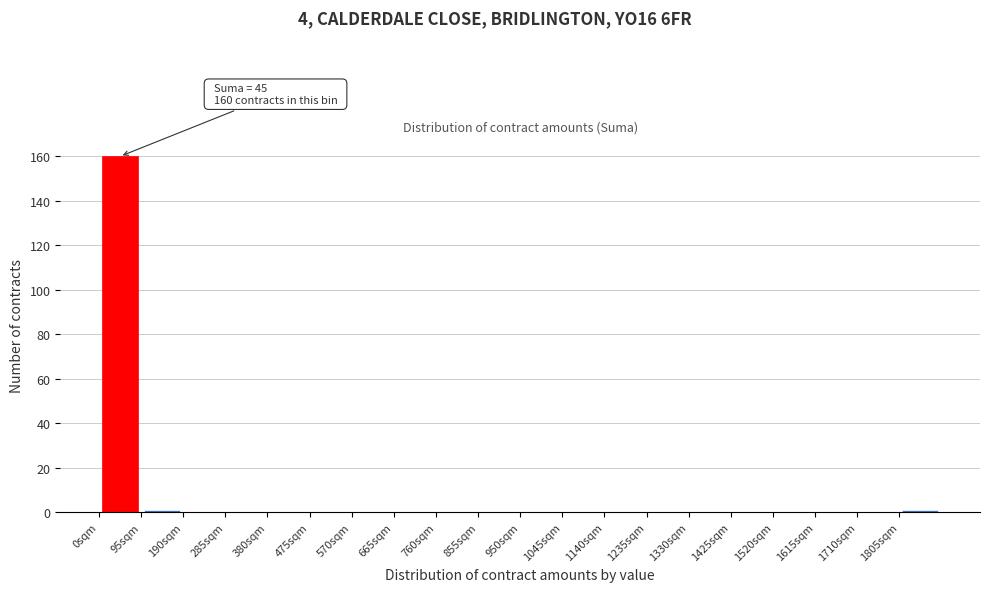

Over which range of the x-axis is the bar tallest?

0 to 95